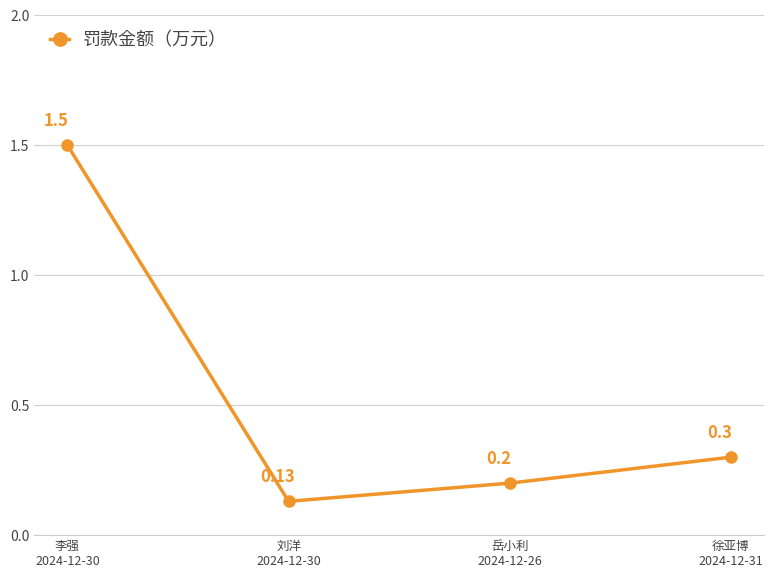

Is it true that the value at 徐亚博
2024-12-31 is 0.2?

False